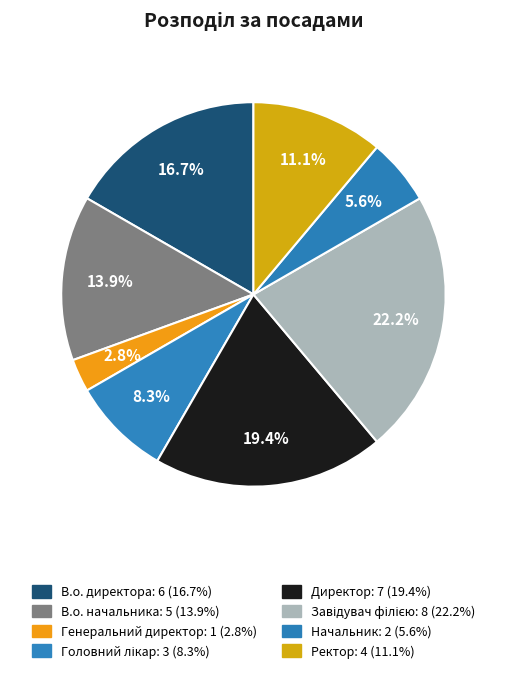

Which slice is the smallest?

Генеральний директор